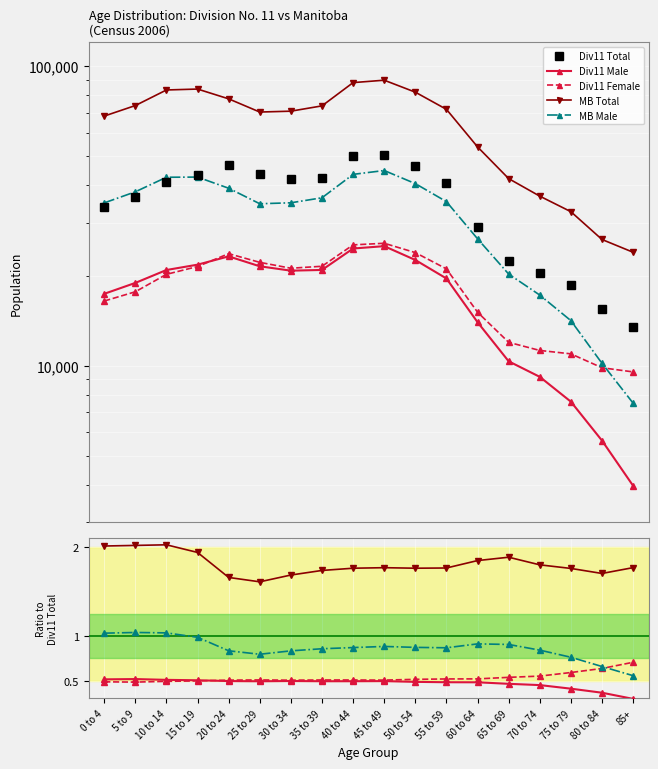

What is the total value across all series at 45 to 49?

50693.7